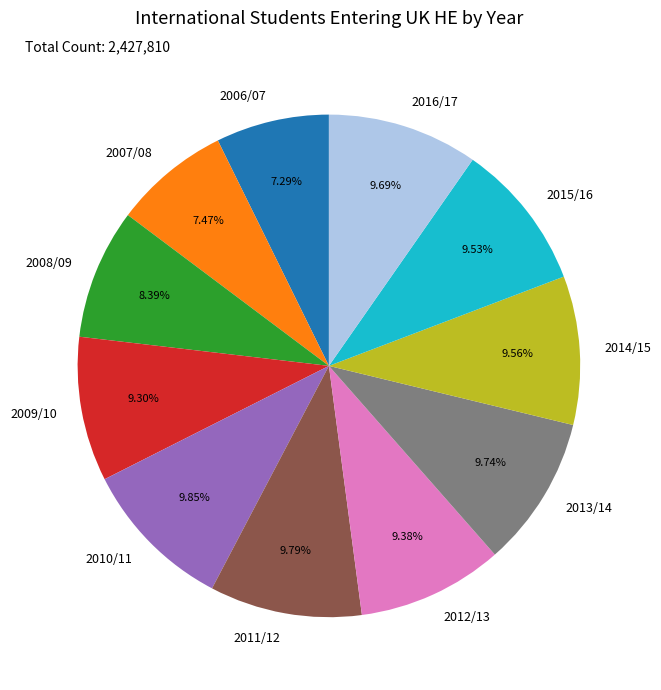

Which has a higher value, 2007/08 or 2009/10?

2009/10